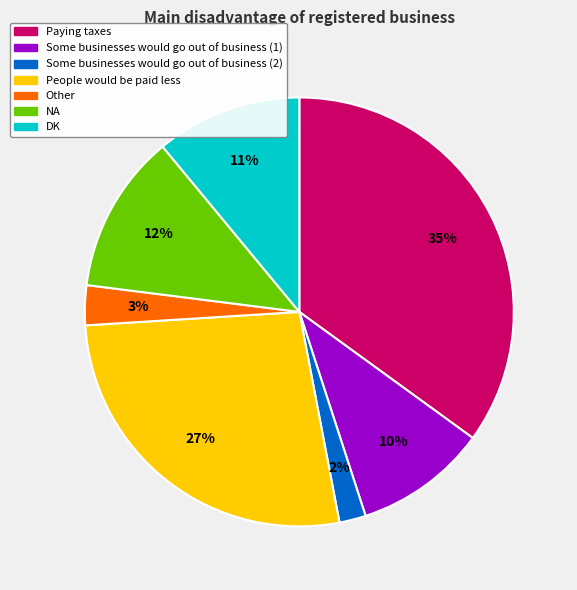

Does Some businesses would go out of business (1) represent more than half of the total?

No